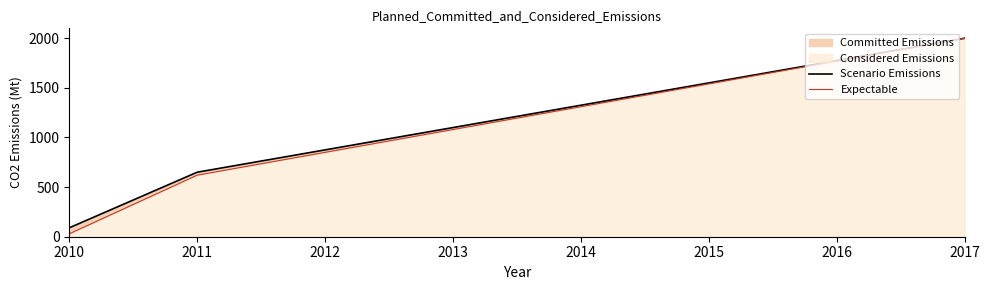

At which label is Expectable closest to 1014?

2011